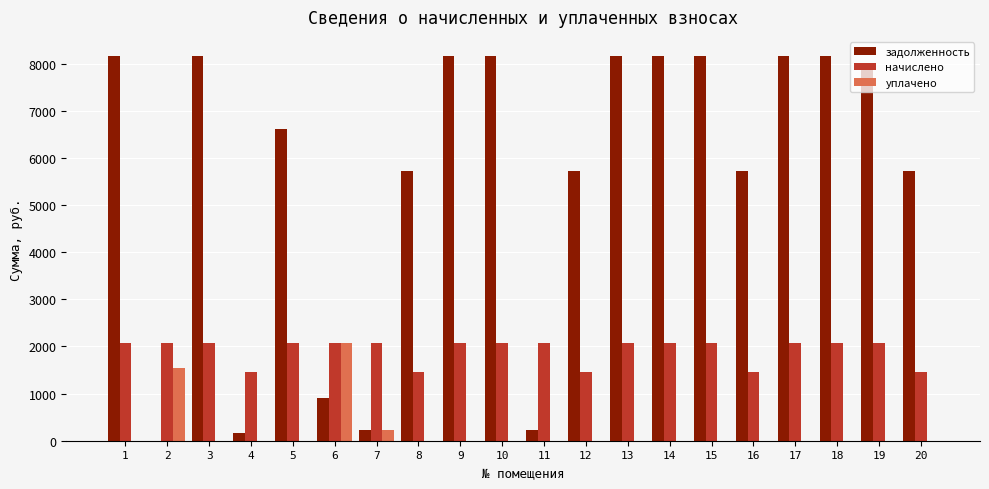

What is the sum of all начислено values?

38223.9